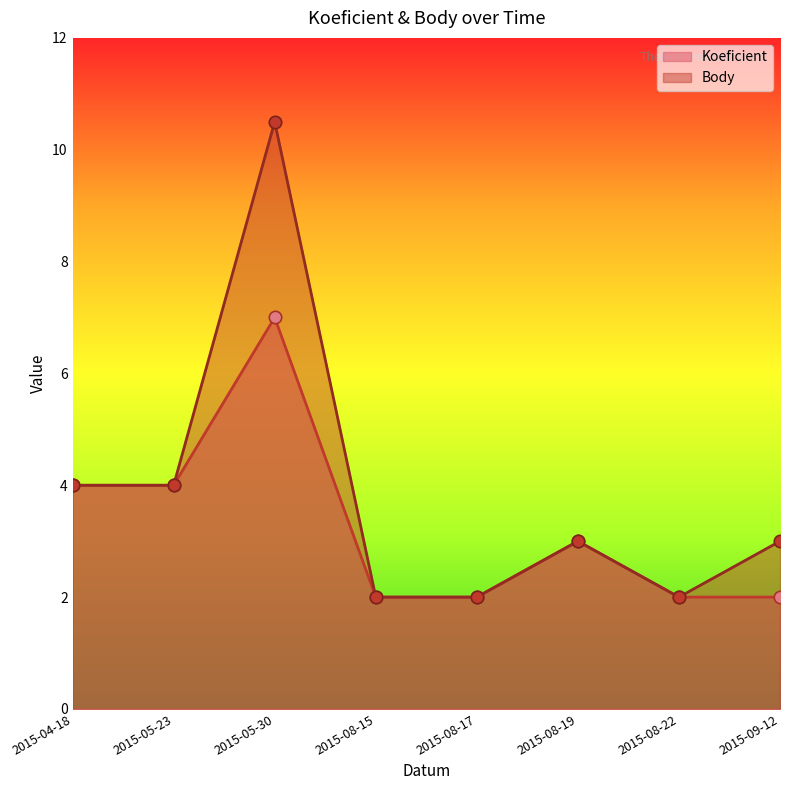

Which series reaches the minimum Y coordinate?

Koeficient